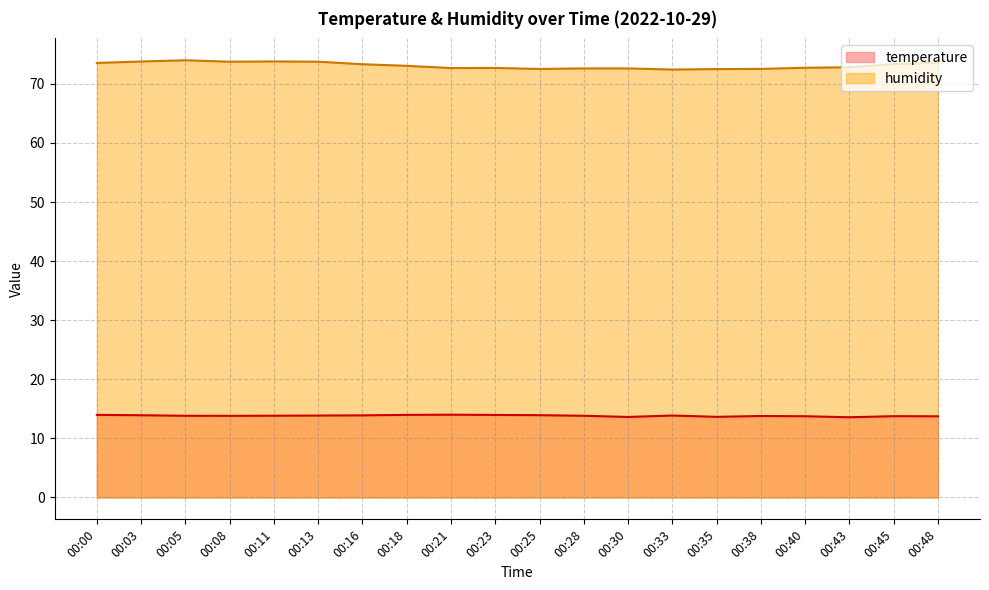

True or false: temperature and humidity cross at least once.

False